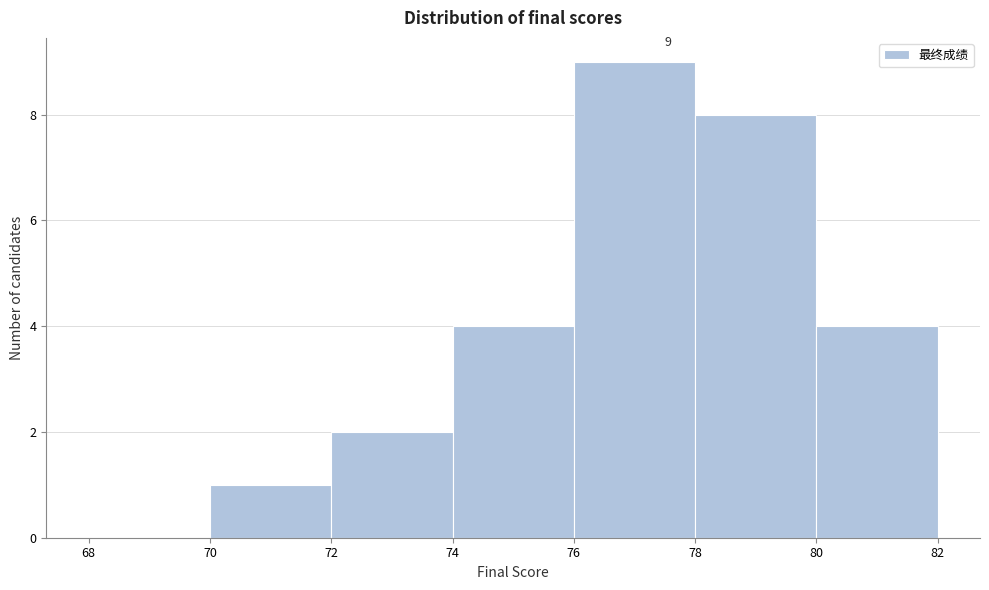

Over which range of the x-axis is the bar tallest?

76 to 78